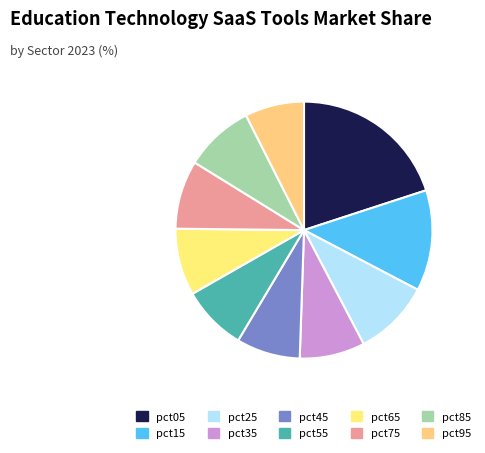

Is there any slice that represents more than half of the pie?

No